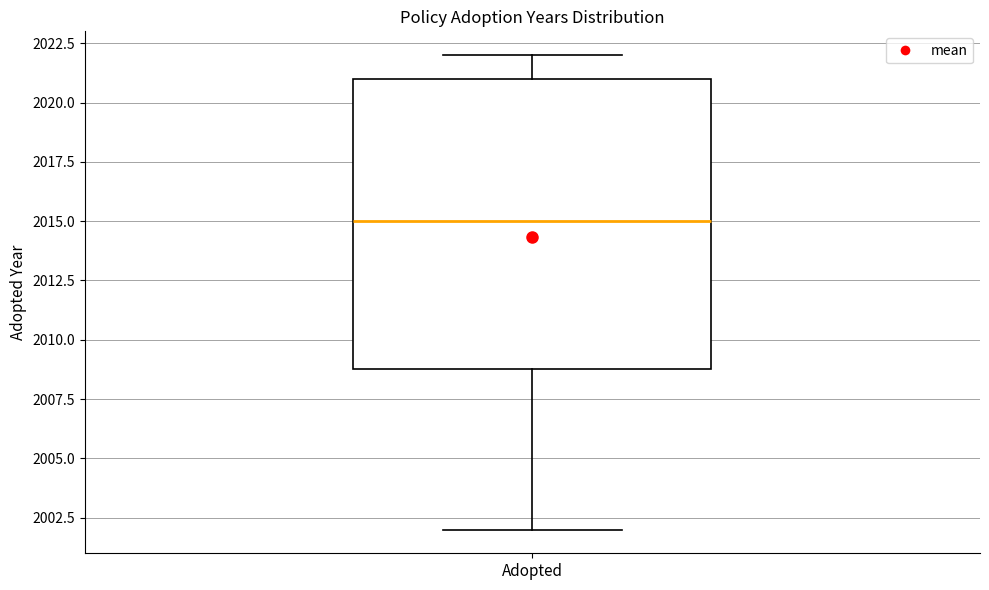

Transcribe this box plot: give where the median line is, the range the box spans, and where the two whiskers end, as read against the y-axis. The values are not printed on the chart, so give them approximately, as read against the axis.

median 2015, box 2009 to 2021, whiskers 2002 to 2022